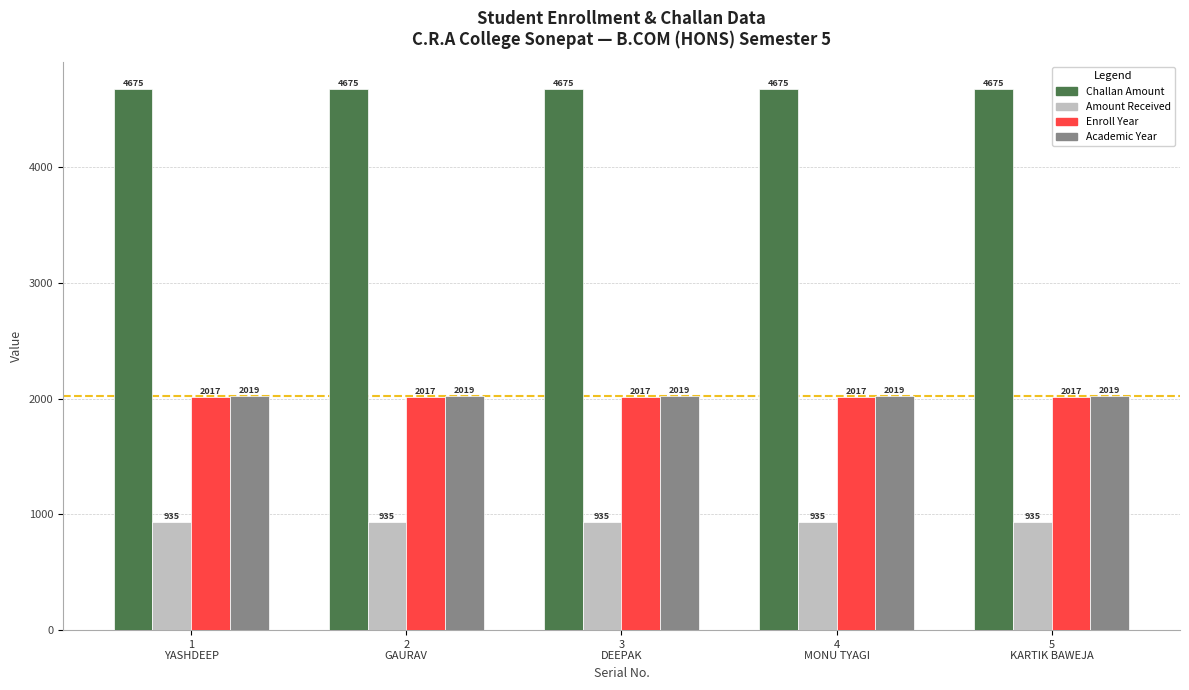

Which series has the largest total across all categories?

Challan Amount